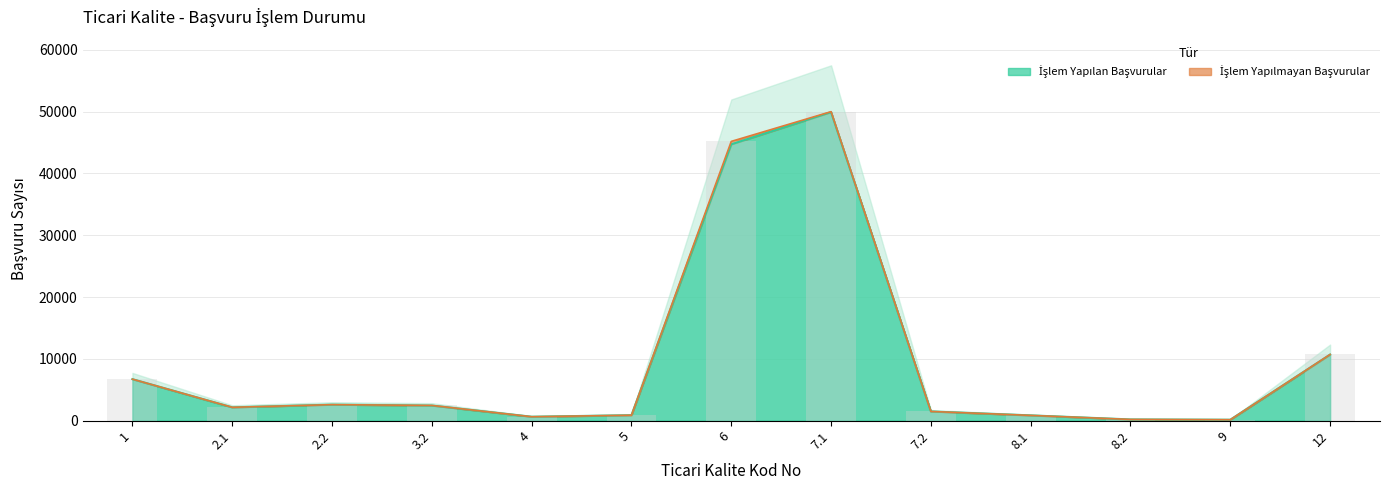

List the labels in order of value, largest first.

7.1, 6, 12, 1, 2.2, 3.2, 2.1, 7.2, 5, 8.1, 4, 8.2, 9